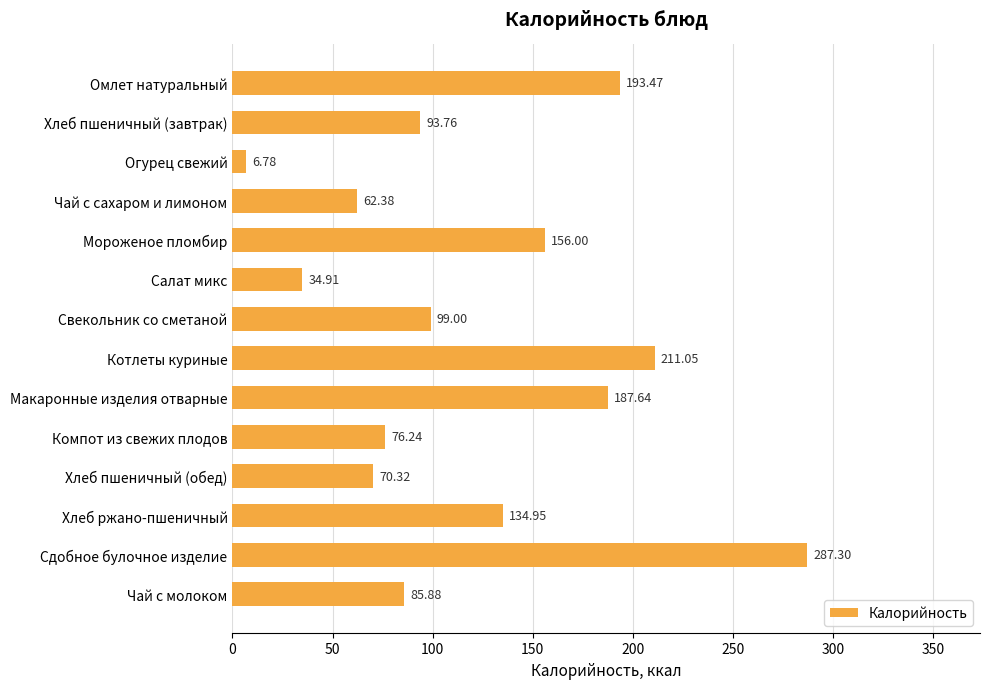

What is the label of the 11th bar from the top?

Хлеб пшеничный (обед)